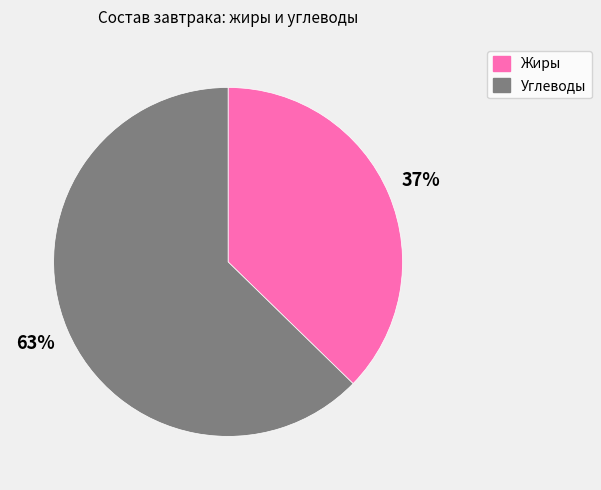

What is the ratio of the value at Жиры to the value at Углеводы?

0.6